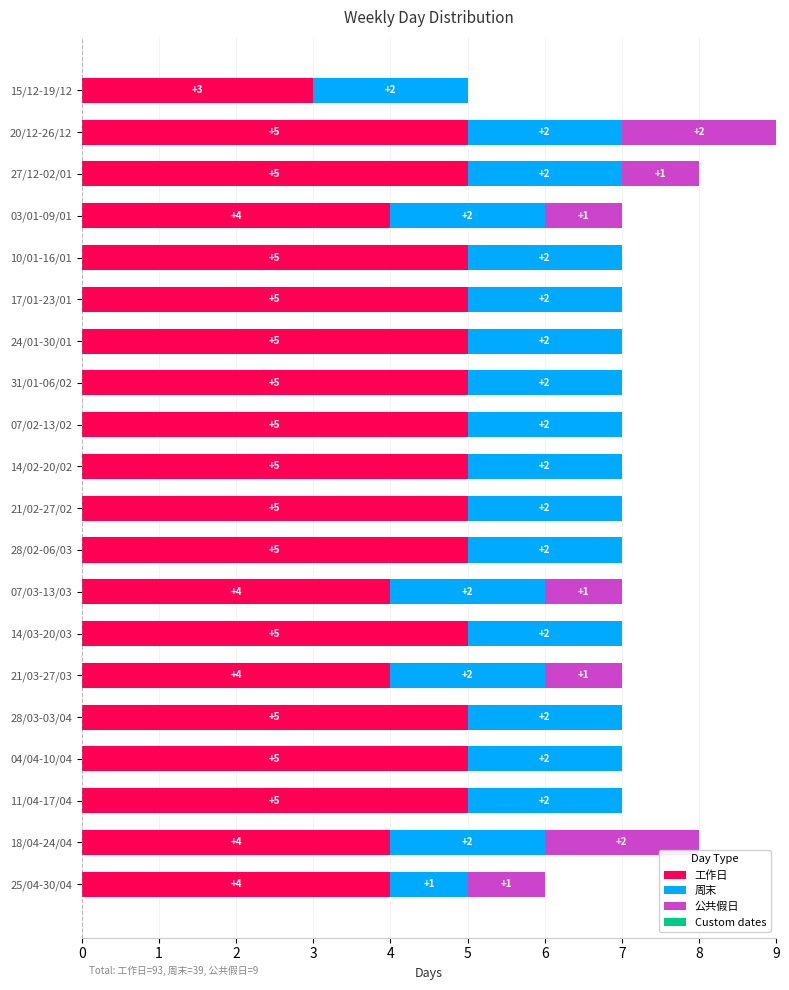

Count the number of categories in the chart.

20